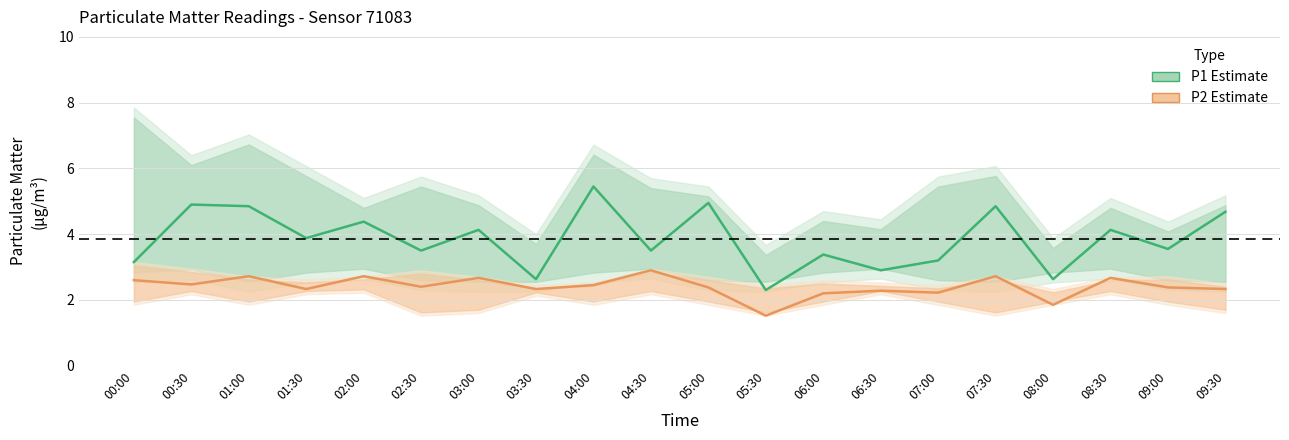

What is the value of the P2 (PM10) point at the 9th from the left?

2.5